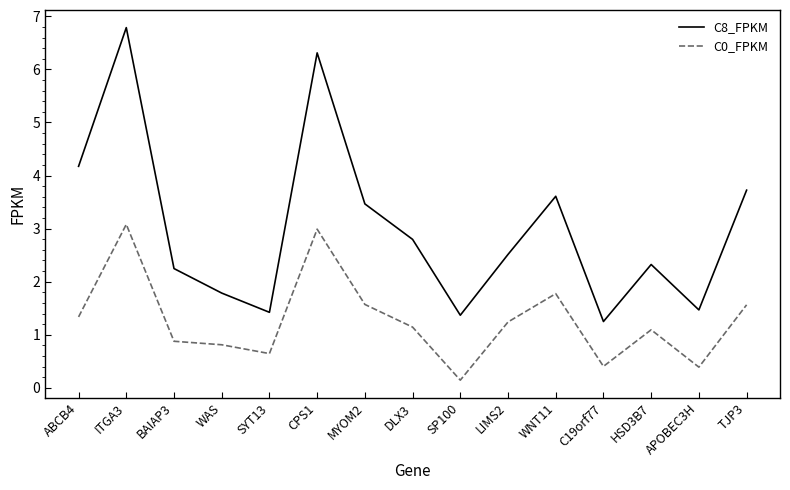

What is the approximate value of C8_FPKM at MYOM2?

3.5